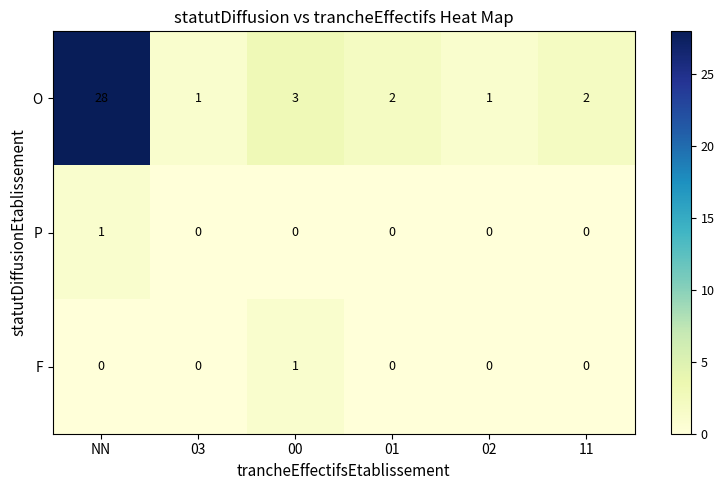

What is the greatest value displayed?

28